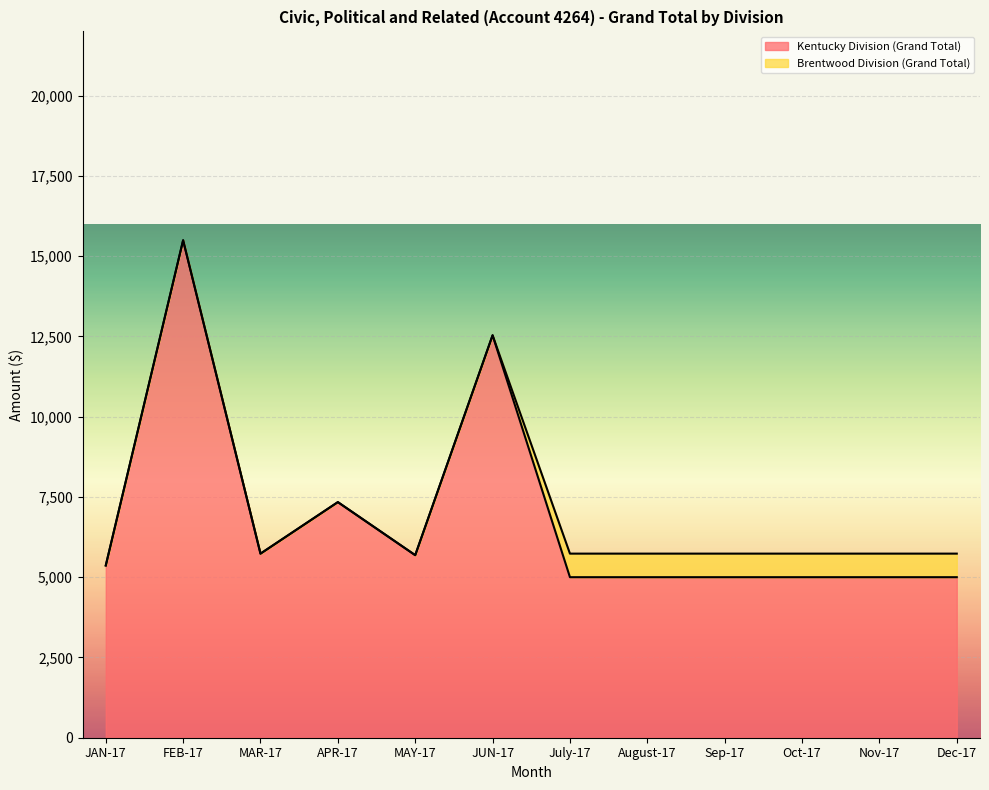

How many lines are shown in the chart?

2